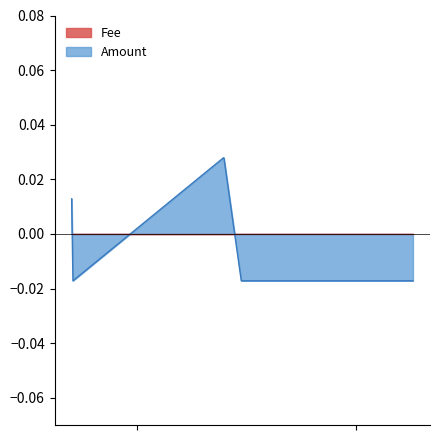

The value at 3 is 0.0. True or false?

False